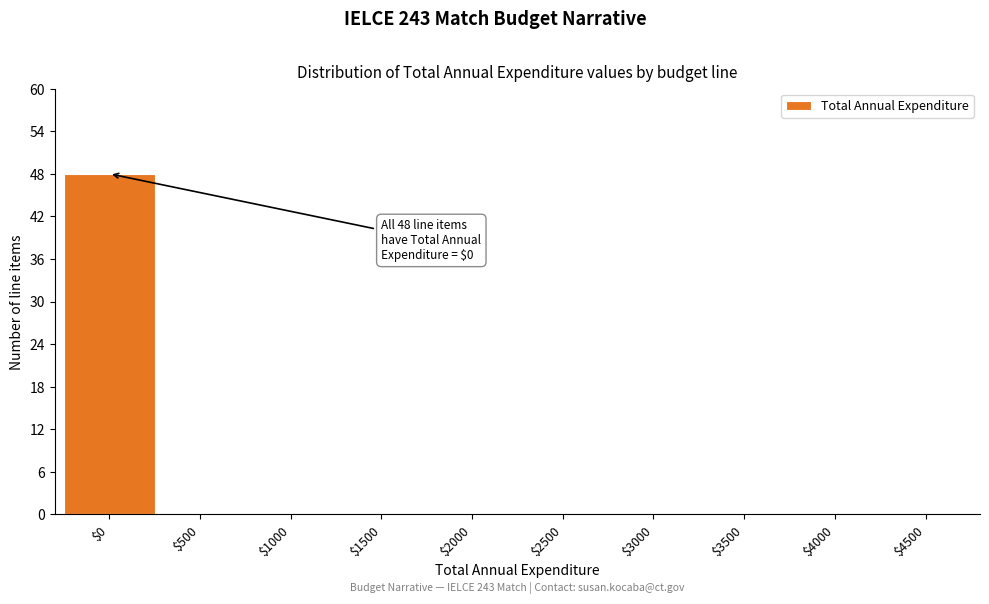

What is the maximum value shown in the chart?

48